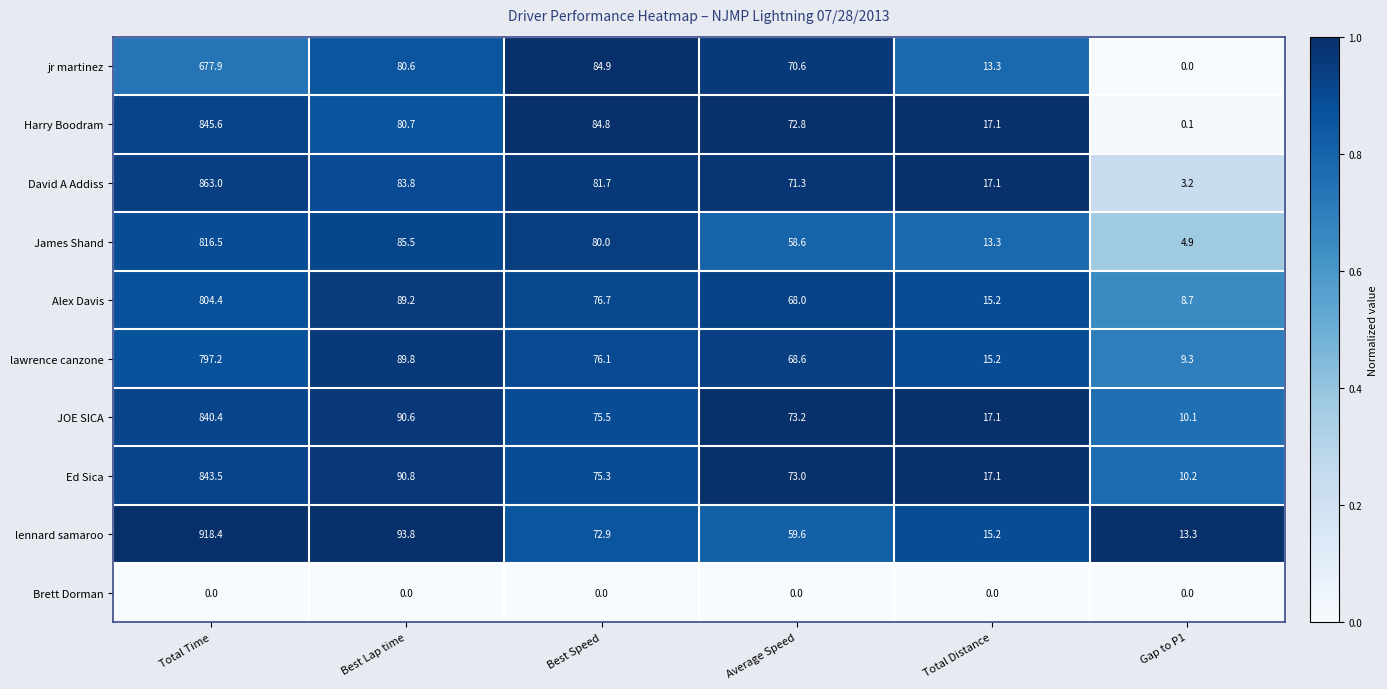

At Best Lap time, list the series in order from largest to smallest.

lennard samaroo, Ed Sica, JOE SICA, lawrence canzone, Alex Davis, James Shand, David A Addiss, Harry Boodram, jr martinez, Brett Dorman